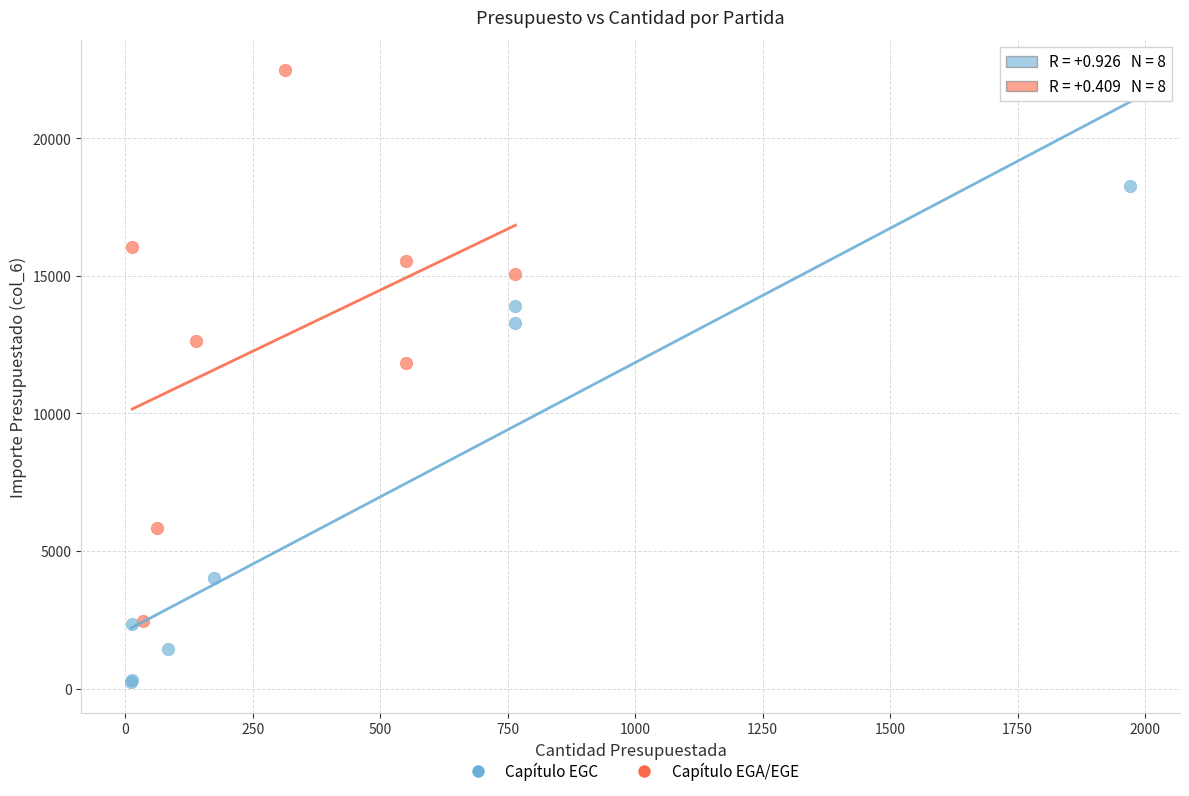

What are all the series names shown in the legend?

Capítulo EGC, Capítulo EGA/EGE